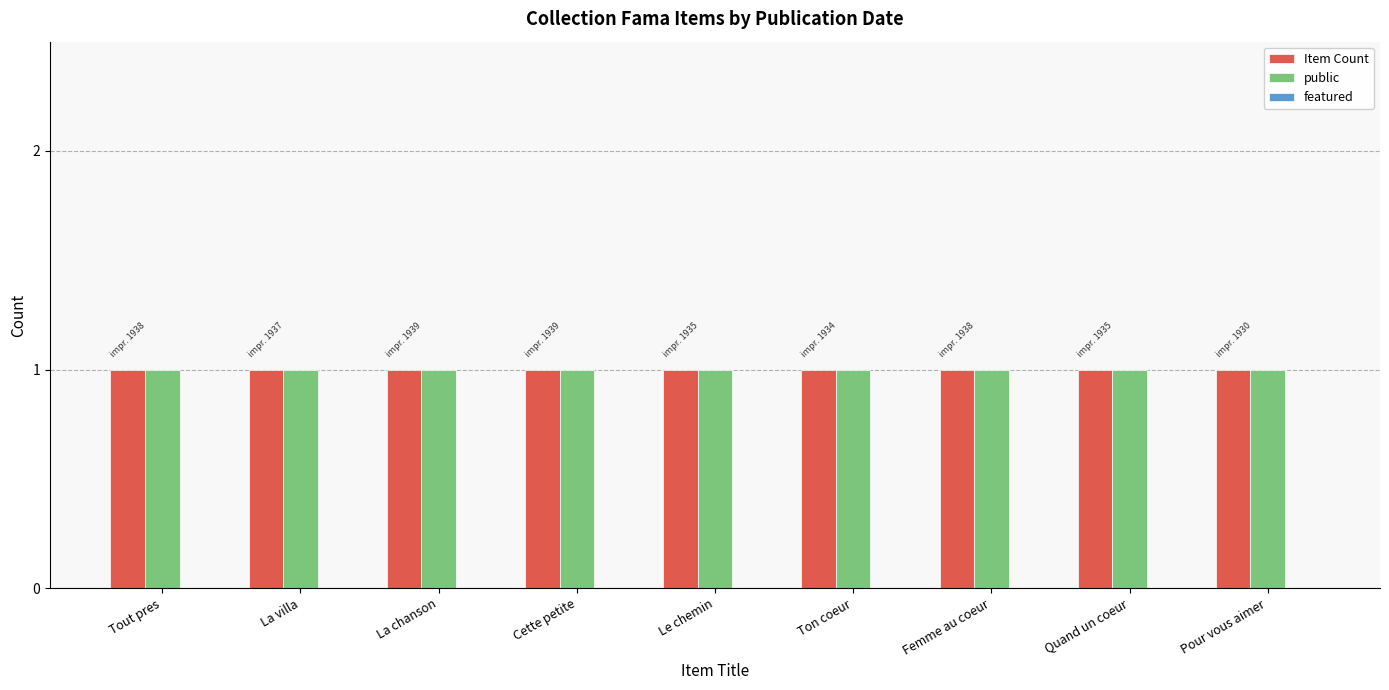

Rank the series at Femme au coeur from lowest to highest value.

featured, Item Count, public